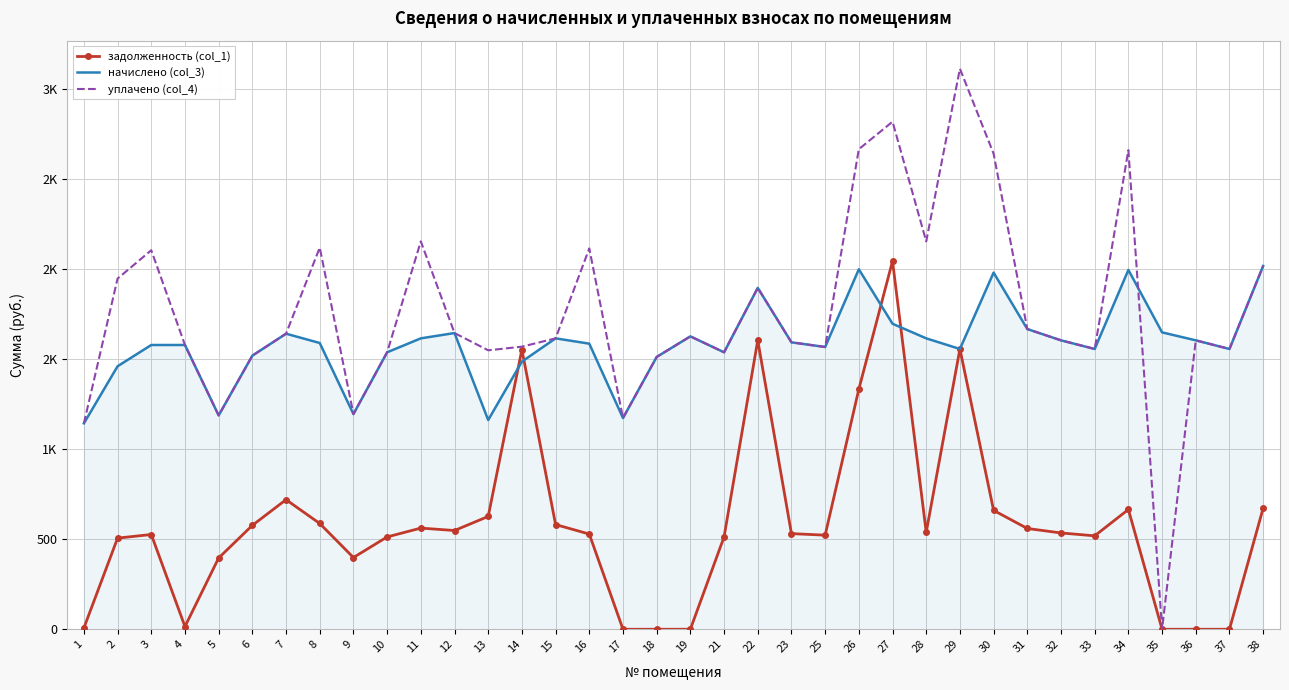

Which has a higher value, 21 or 30?

30